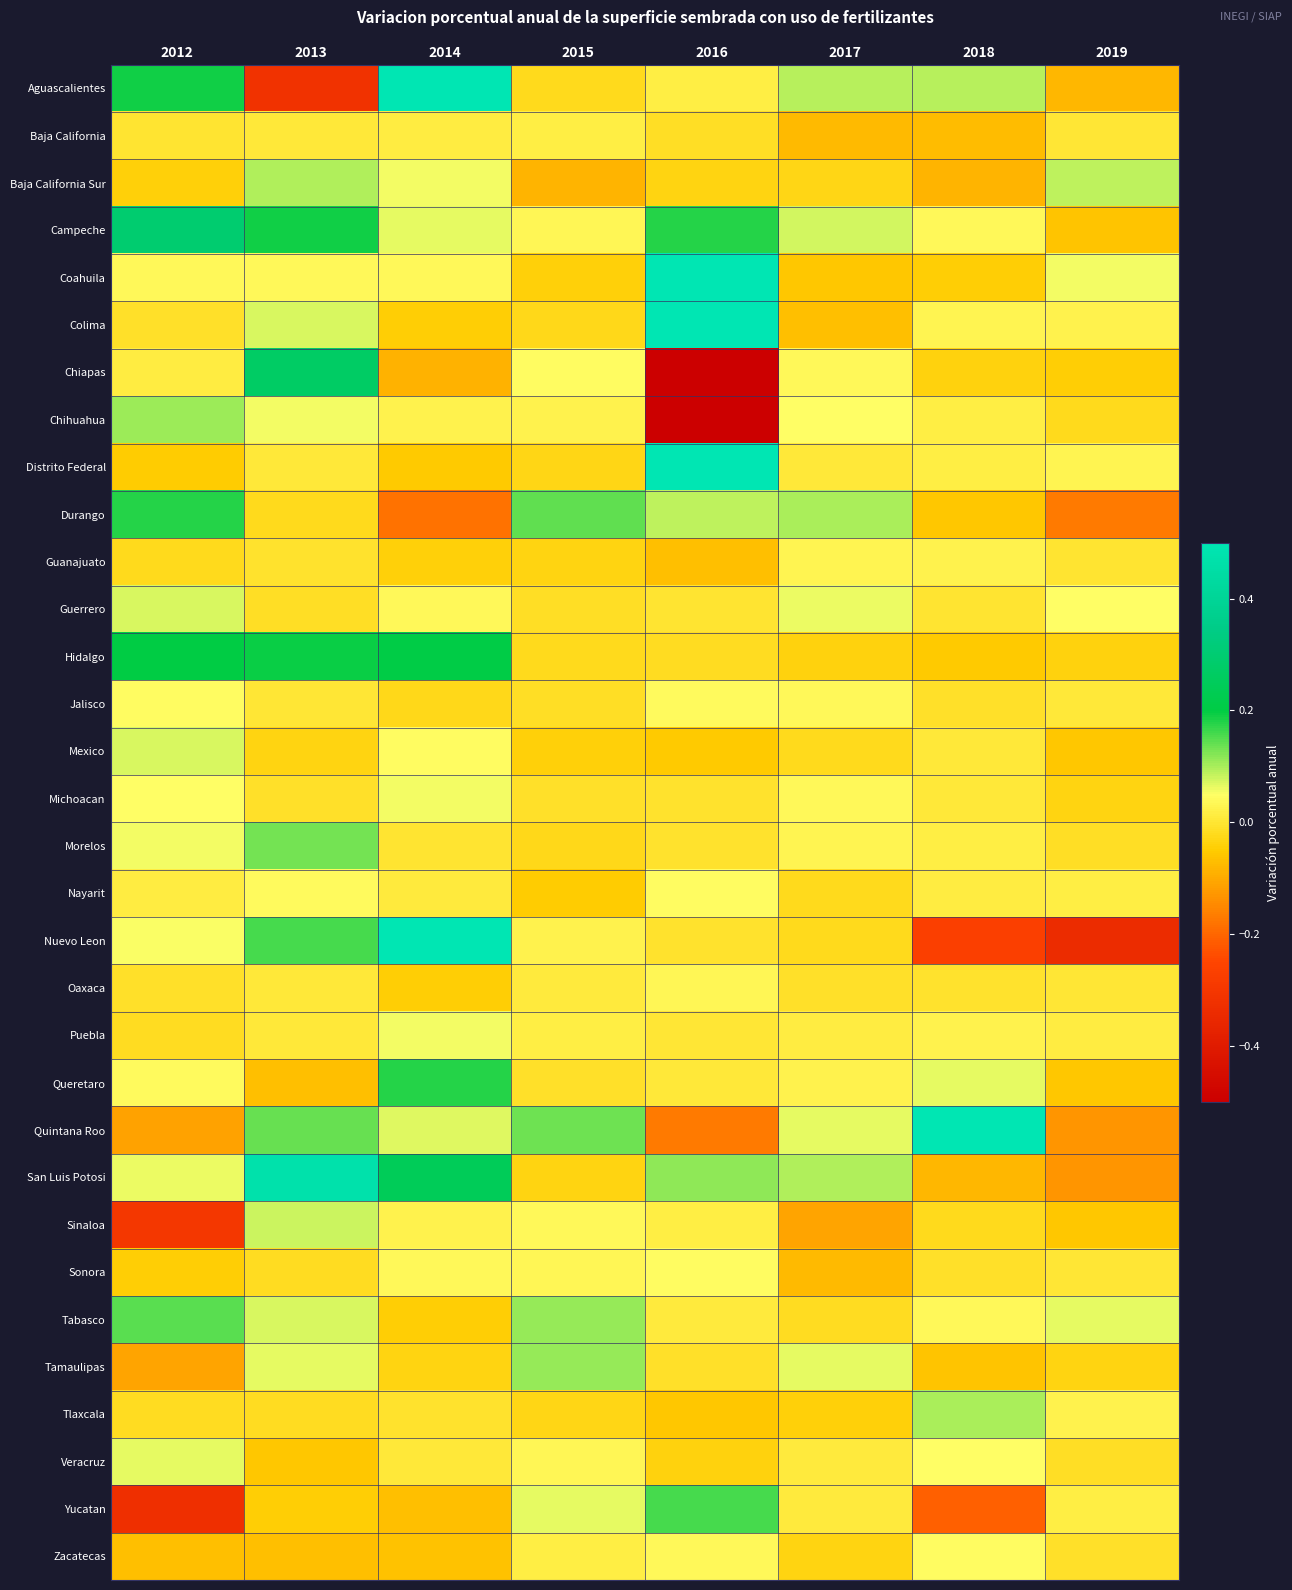

How many series are shown in this chart?

32